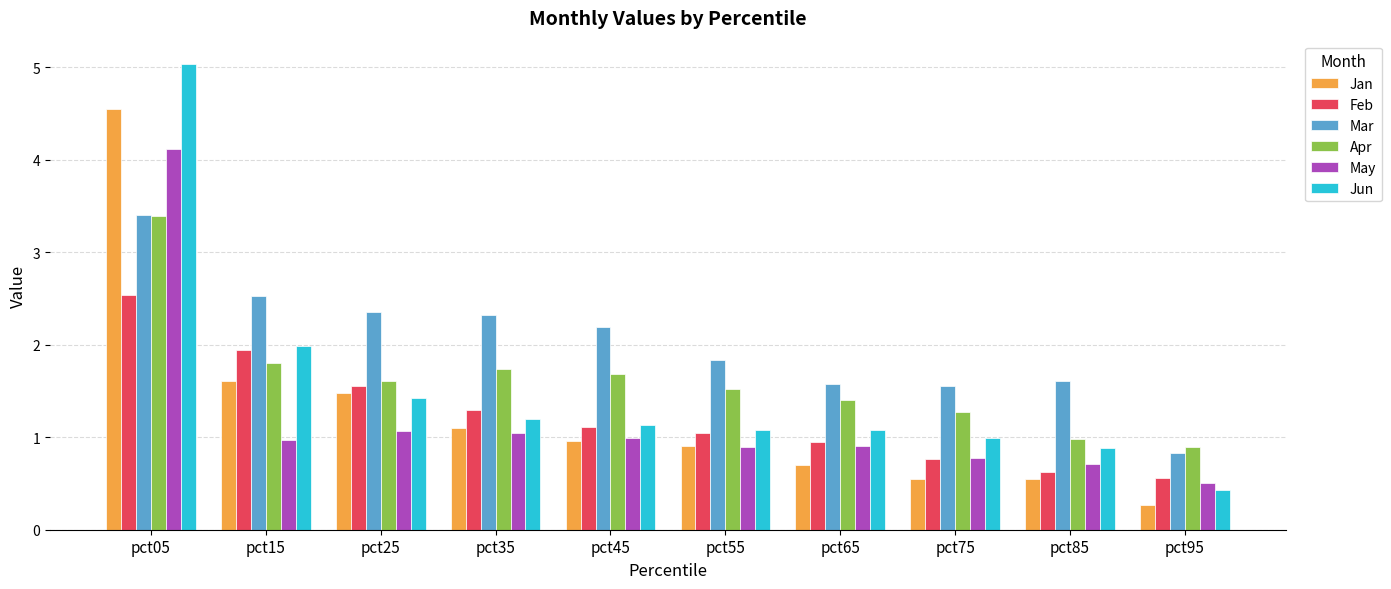

Is it true that May equals 4.1 at pct05?

True